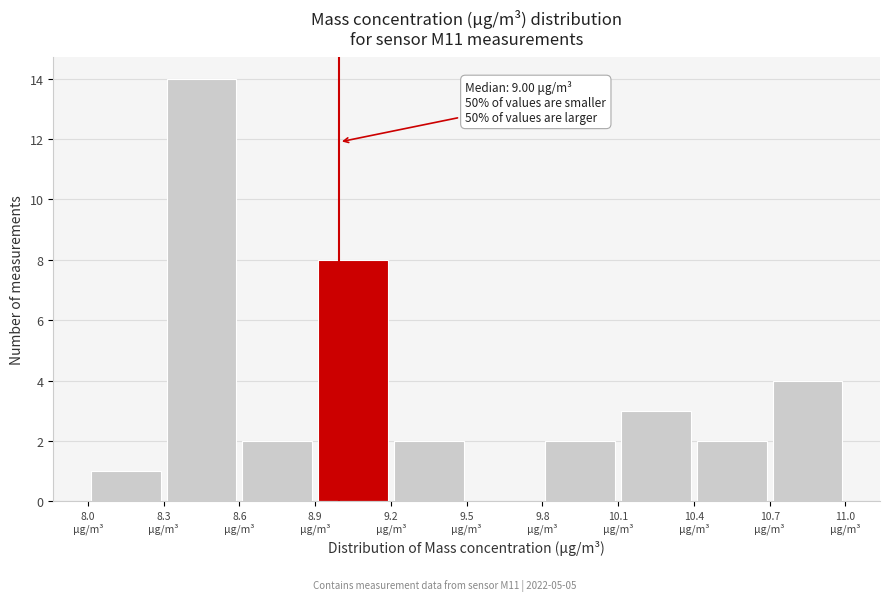

Over which range of the x-axis is the bar tallest?

8.3 to 8.6